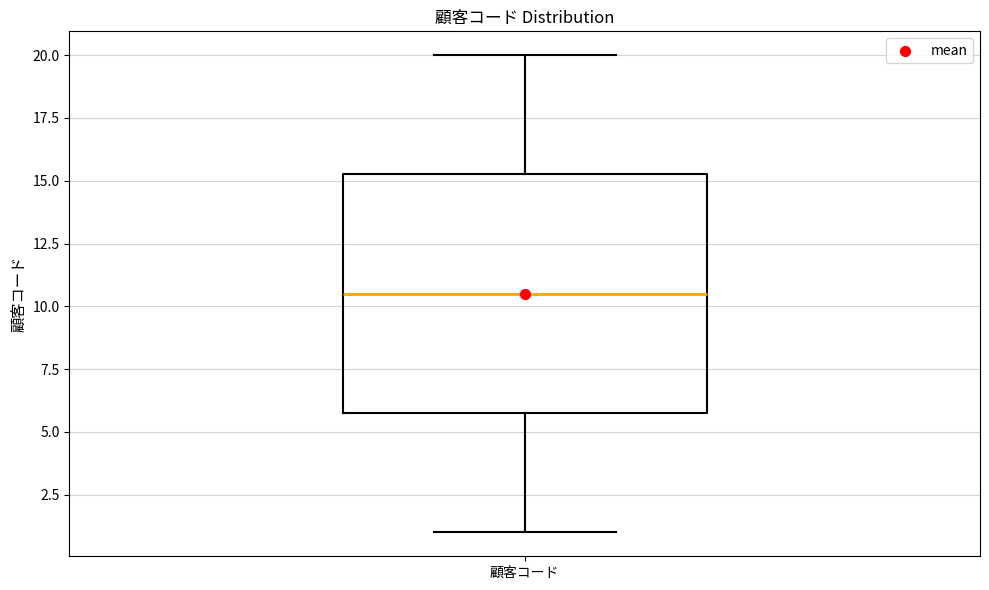

Read this box plot against the y-axis: the position of the median line, the range covered by the box, and the ends of both whiskers. The values are not printed on the chart, so give them approximately, as read against the axis.

median 10.5, box 6.0 to 15.5, whiskers 1.0 to 20.0